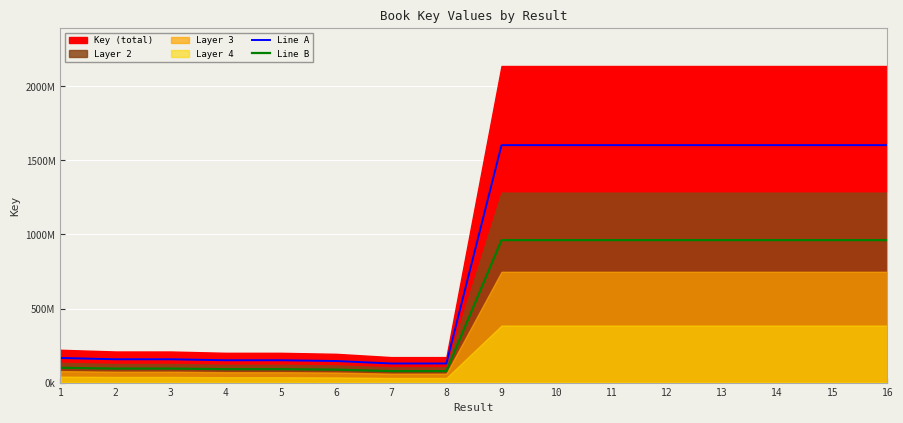

What is the difference between the second highest and second lowest values in the Line A series?

1474284414.0